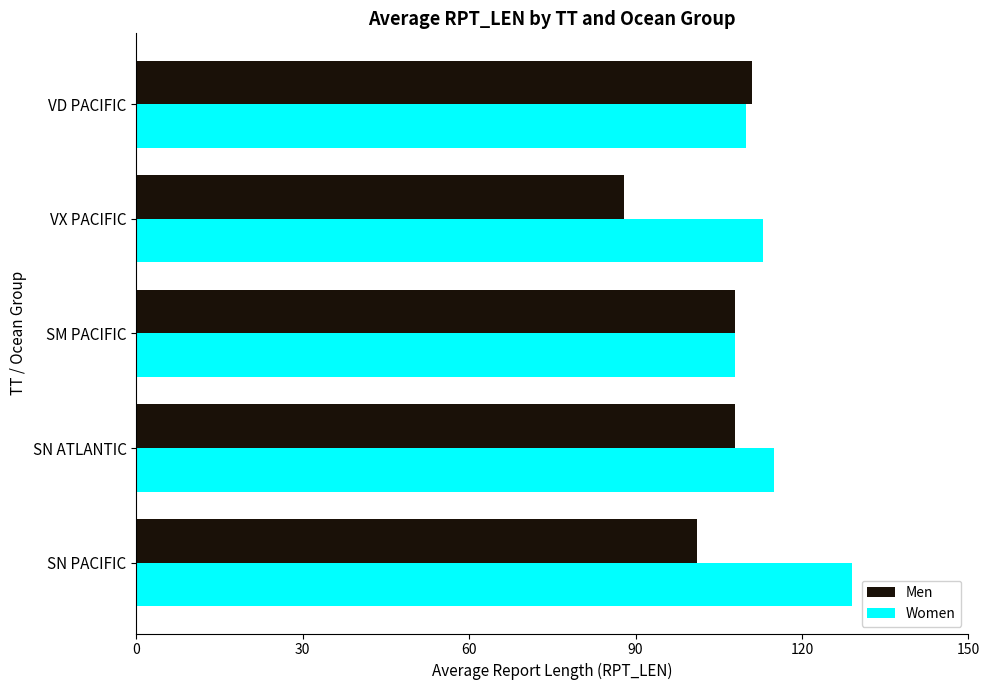

At SN ATLANTIC, list the series in order from smallest to largest.

Men, Women